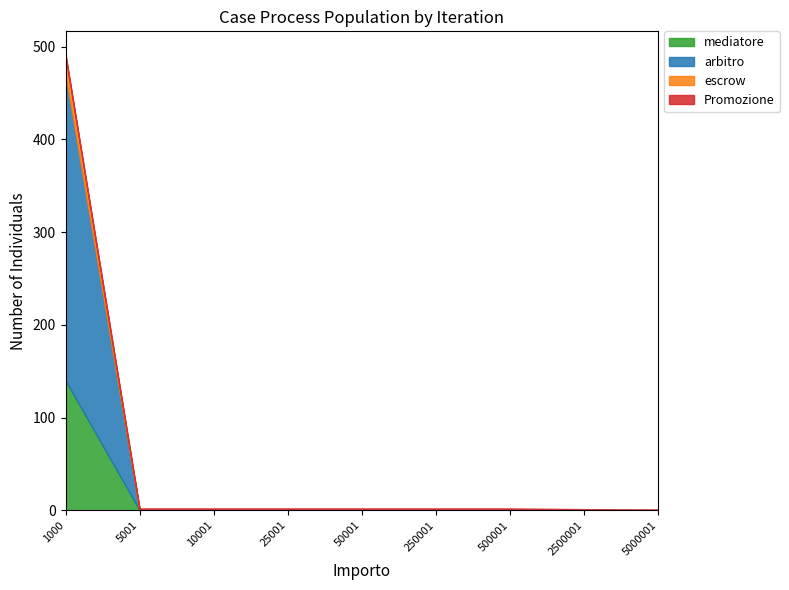

What is the spread (max minus min) of values at 25001?

2.0